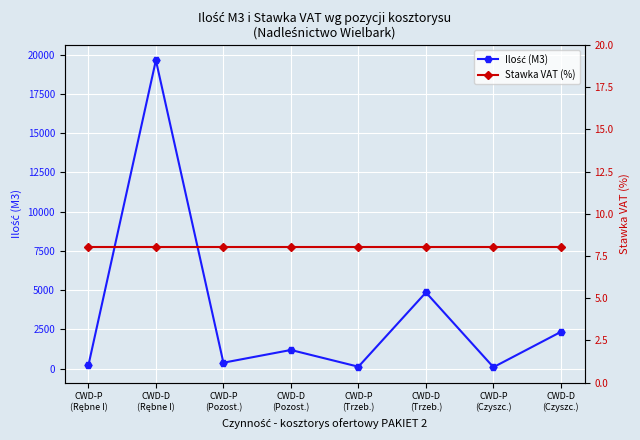

What is the highest value of the Ilość (M3) series?

19640